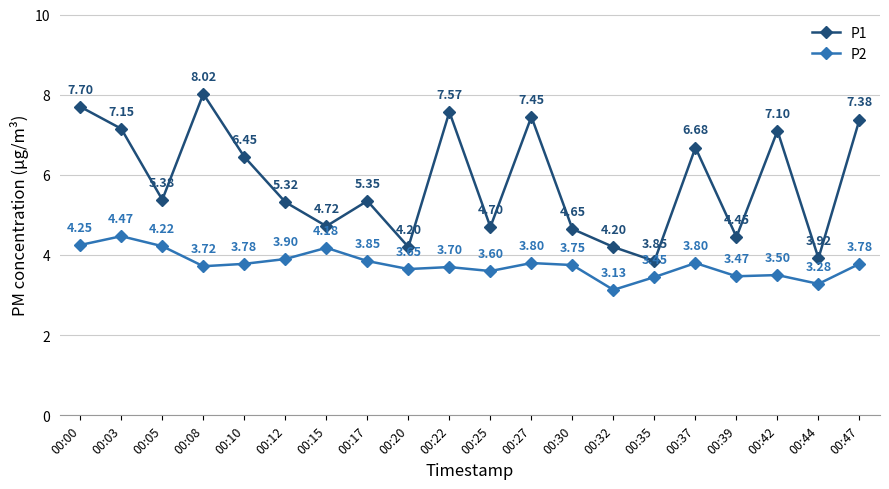

In P1, how many points are lower than both neighbors (excluding endpoints)?

7